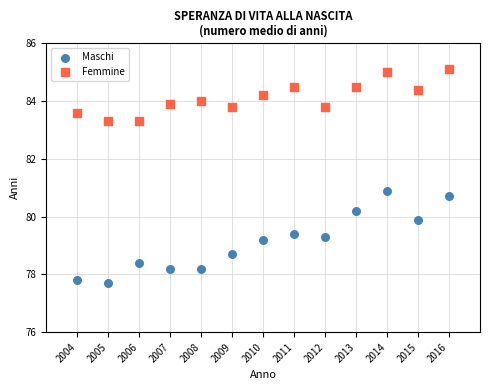

Which series has the widest spread of Y values?

Maschi